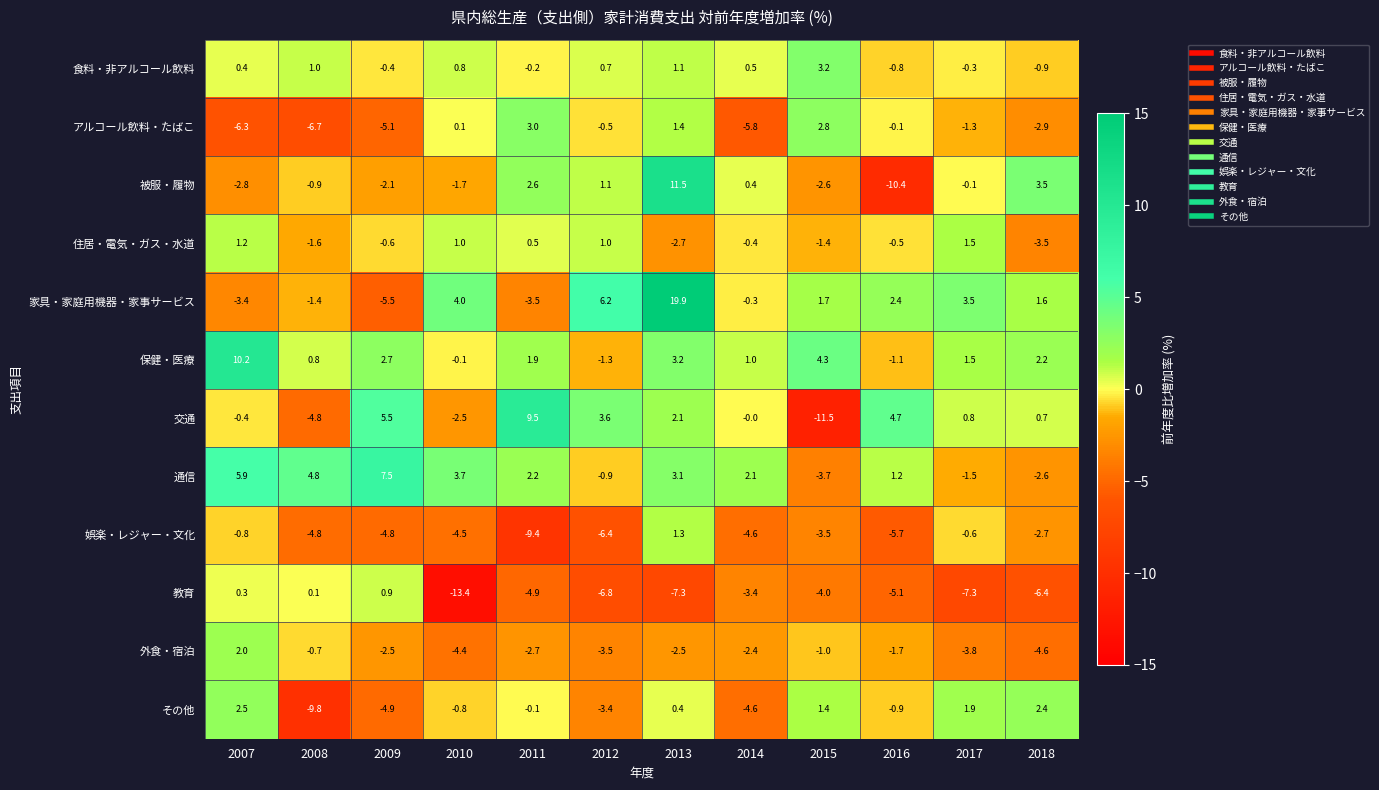

Which series has the largest total across all categories?

保健・医療